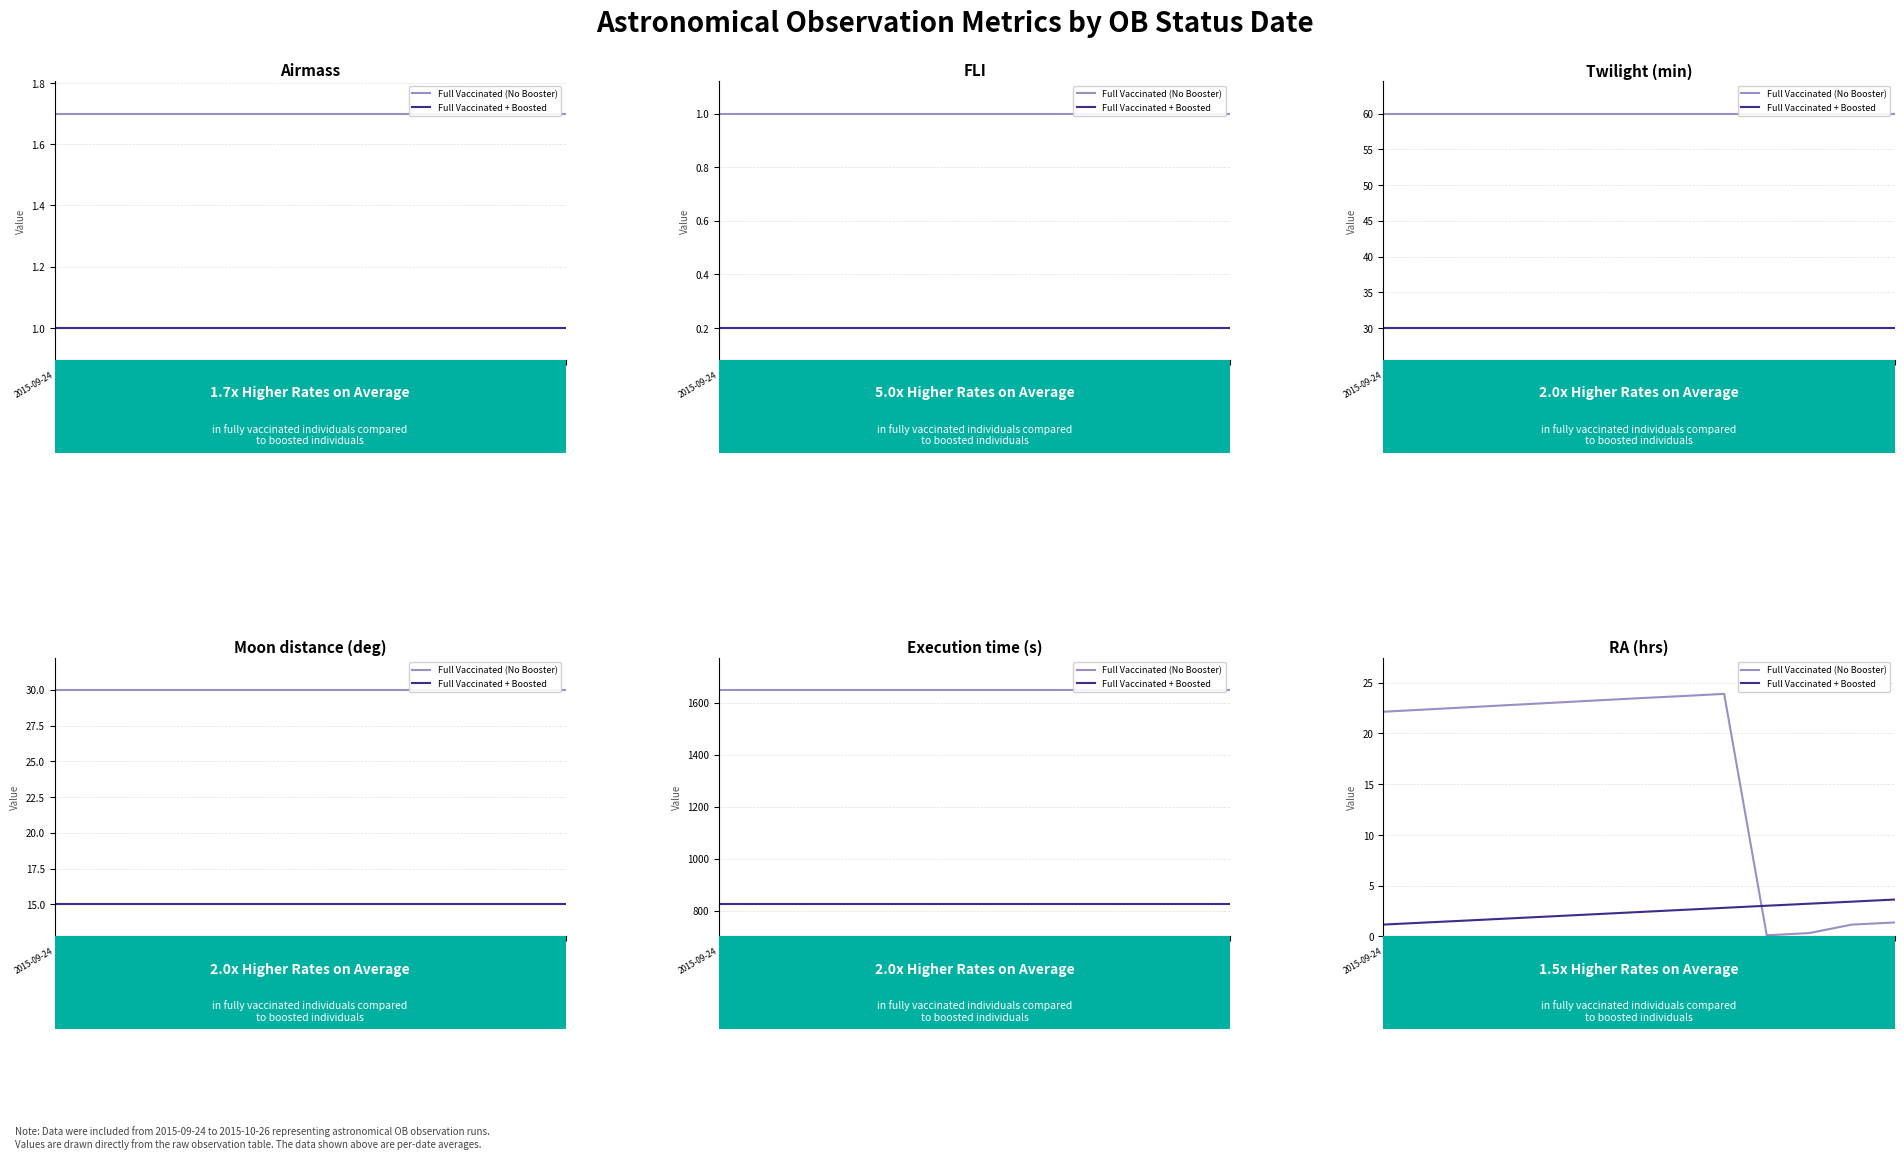

How many data points does each series have?

13